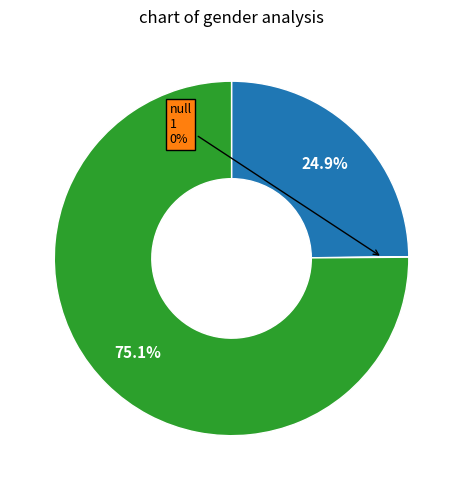

Is there any slice that represents more than half of the pie?

Yes